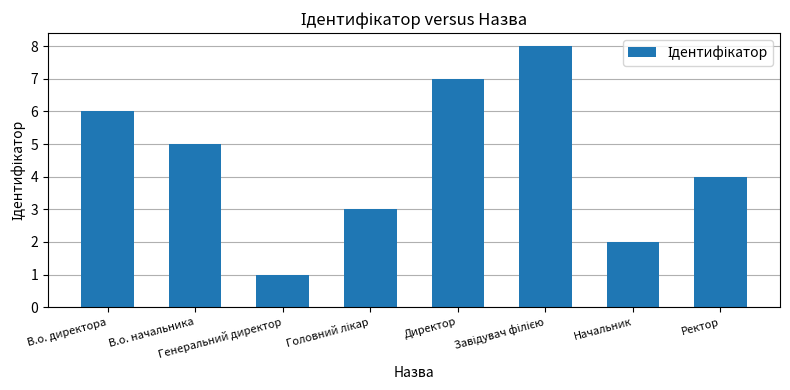

Does the chart contain any negative values?

No